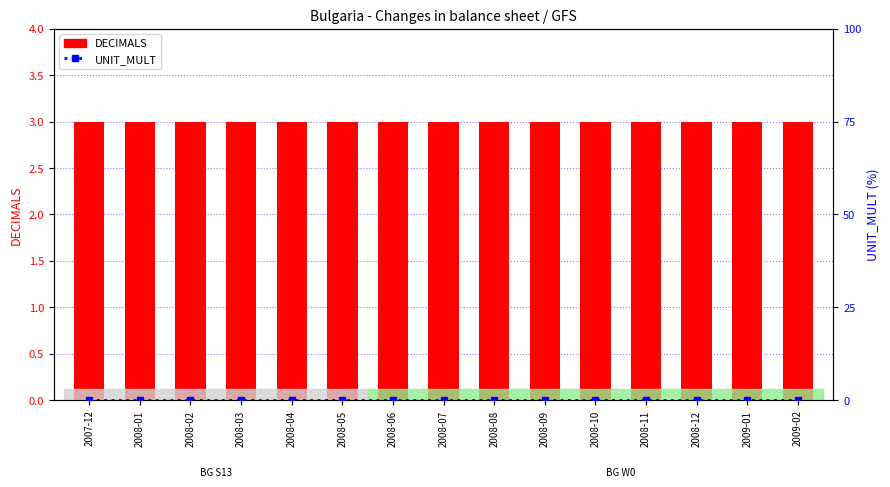

Rank the categories by UNIT_MULT value from lowest to highest.

2007-12, 2008-01, 2008-02, 2008-03, 2008-04, 2008-05, 2008-06, 2008-07, 2008-08, 2008-09, 2008-10, 2008-11, 2008-12, 2009-01, 2009-02